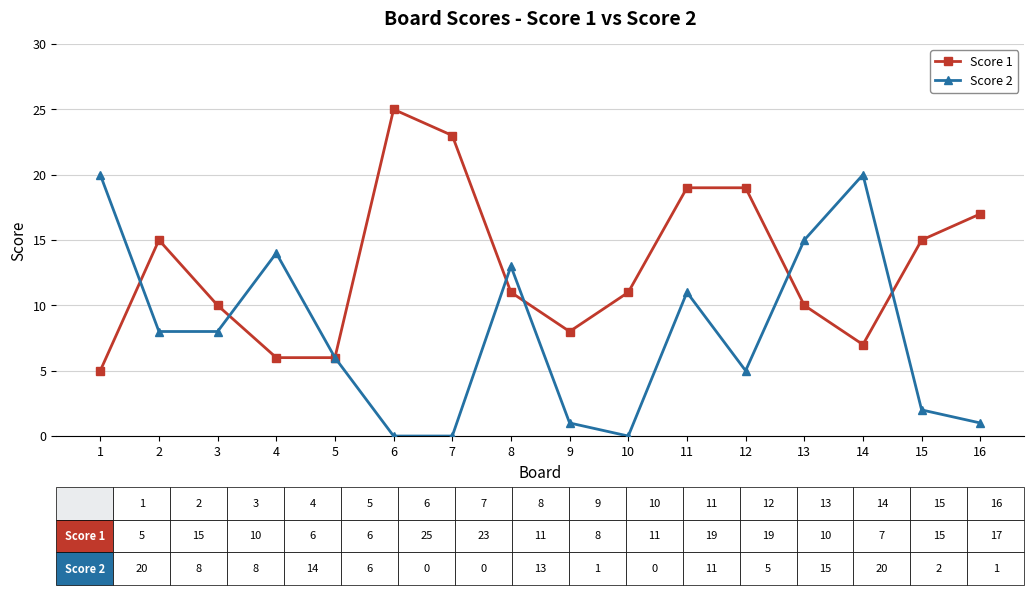

At which category is the sum across all series the highest?

11